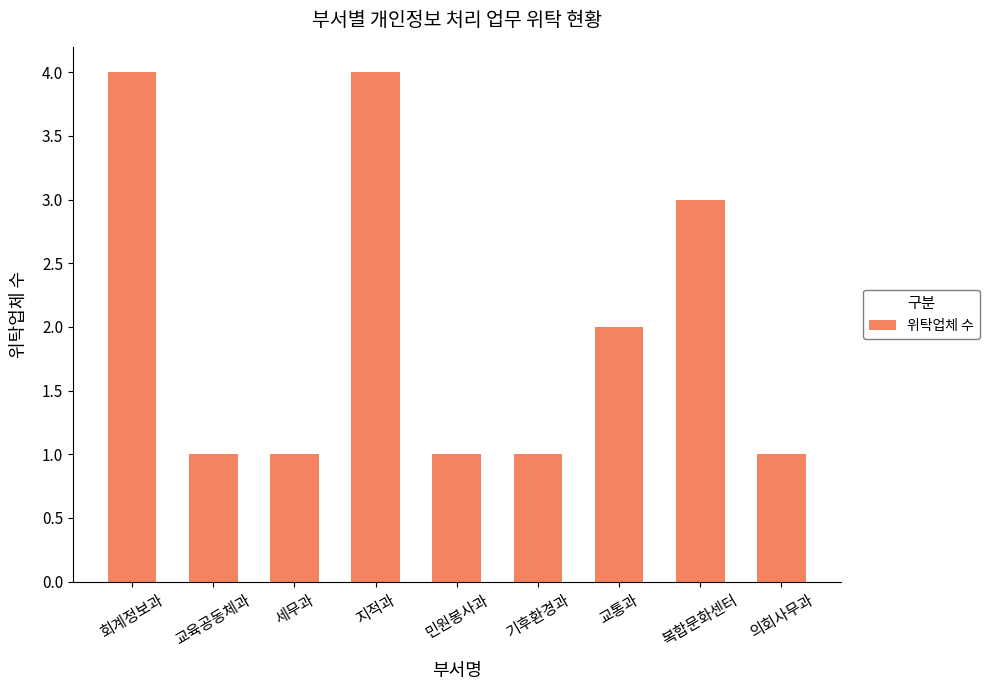

What is the minimum value shown in the chart?

1